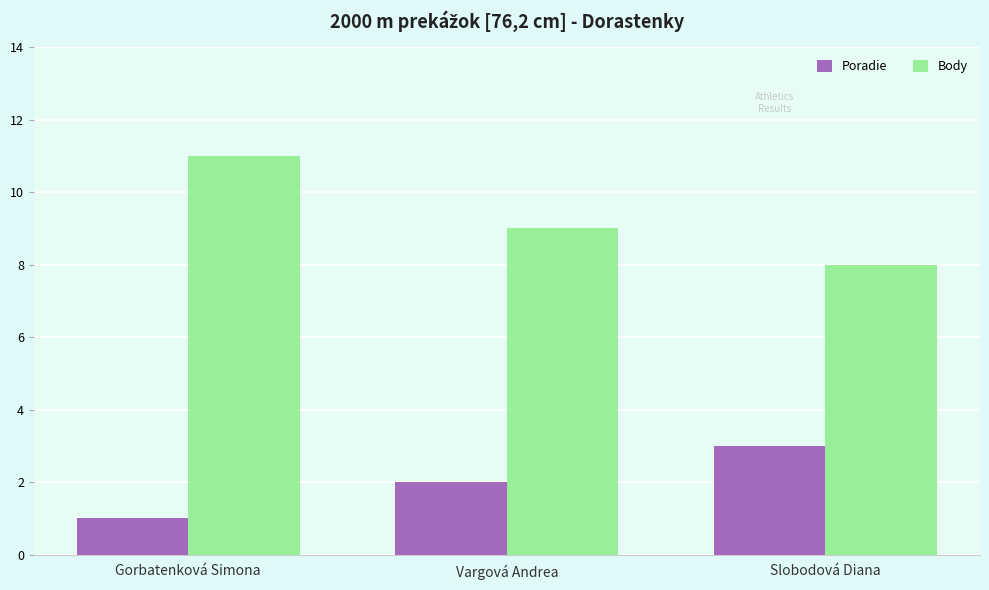

At how many categories does at least one series exceed 3?

3